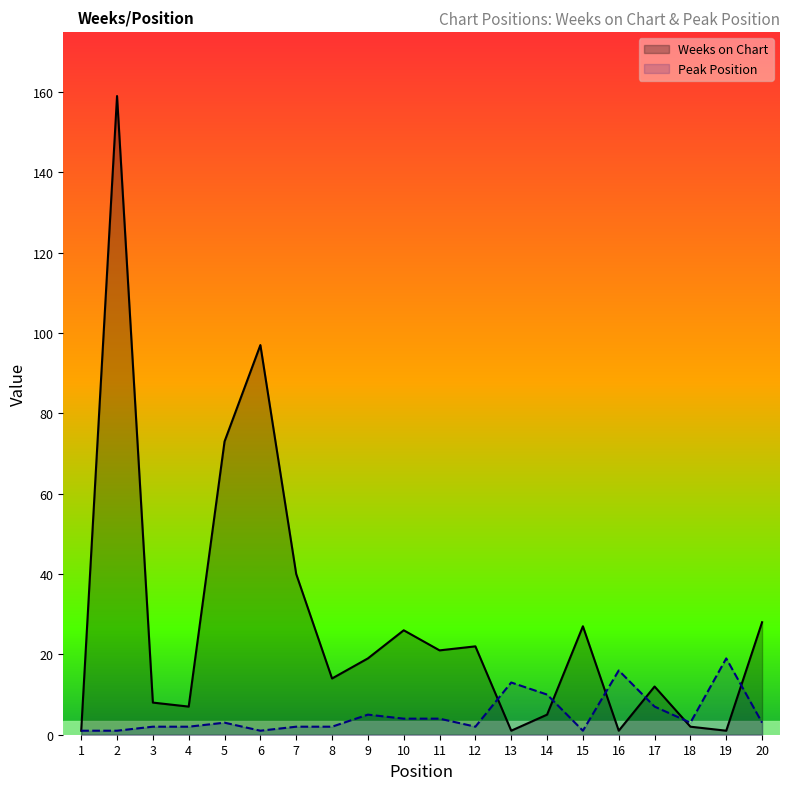

True or false: Peak Position and Weeks on Chart intersect in this chart.

True